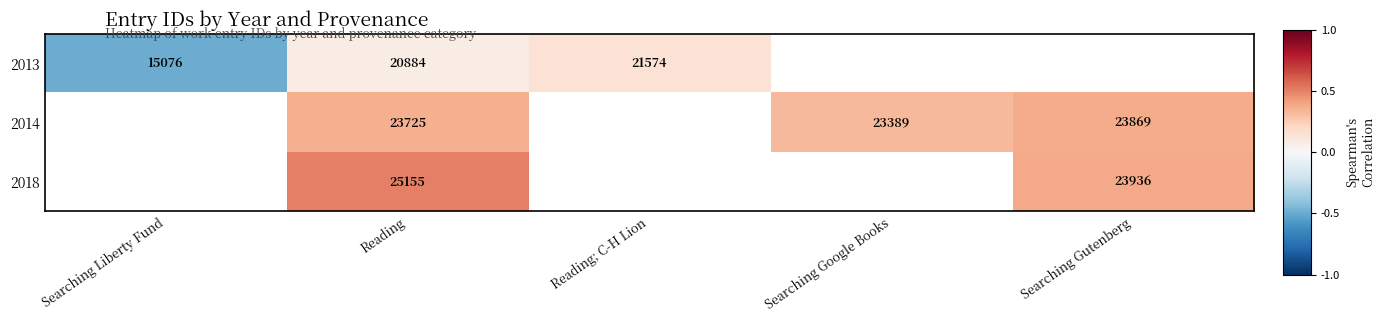

At Reading, list the series in order from smallest to largest.

2013, 2014, 2018